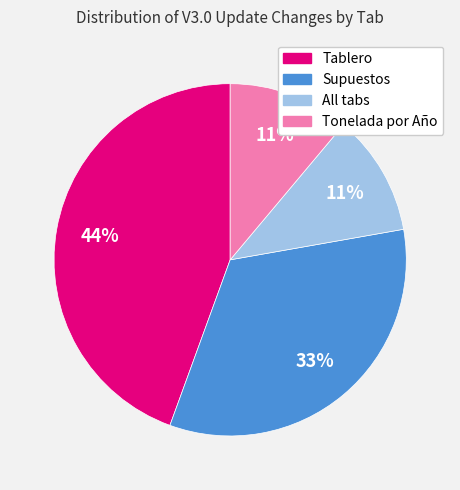

Does Tonelada por Año account for over 50% of the chart?

No